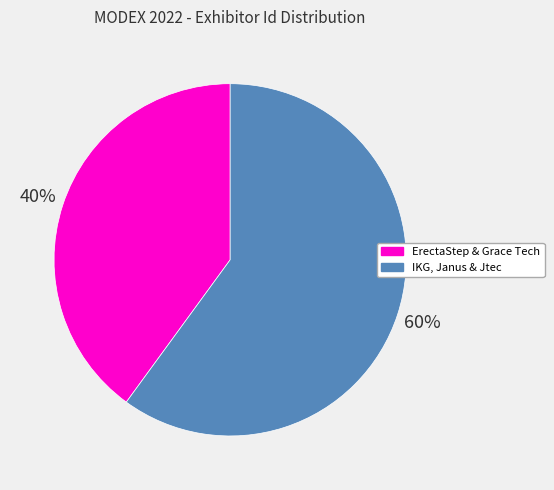

Count the number of slices in the pie.

2